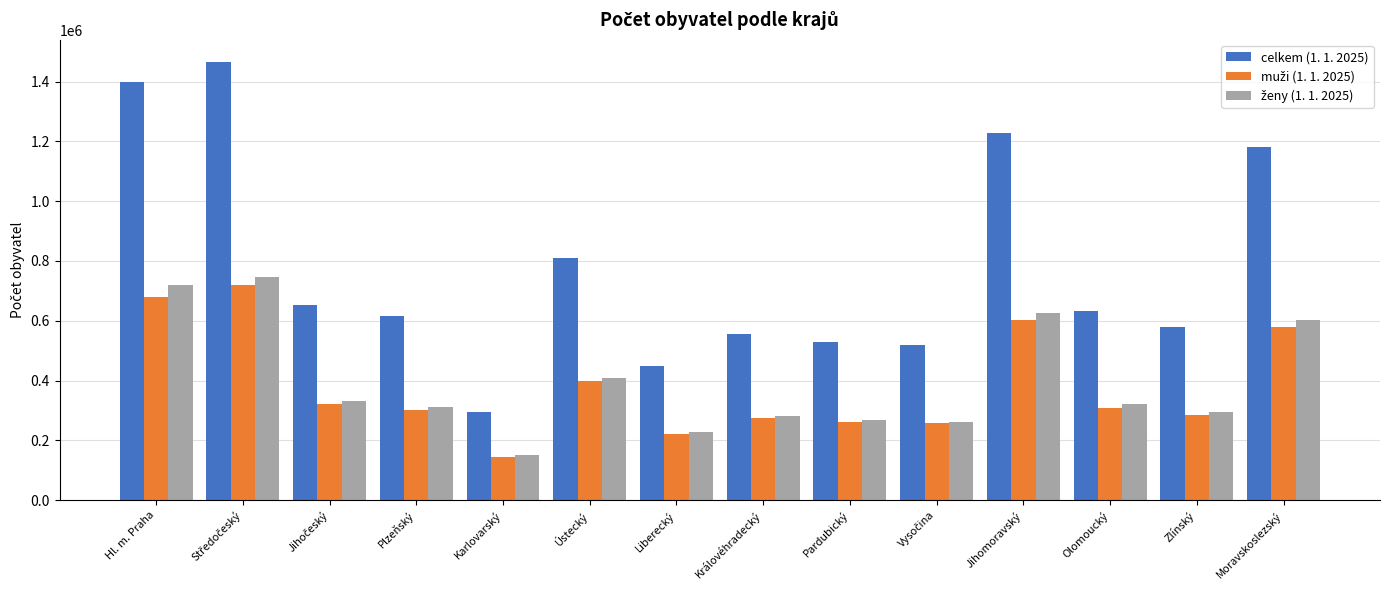

Are the bars horizontal?

No